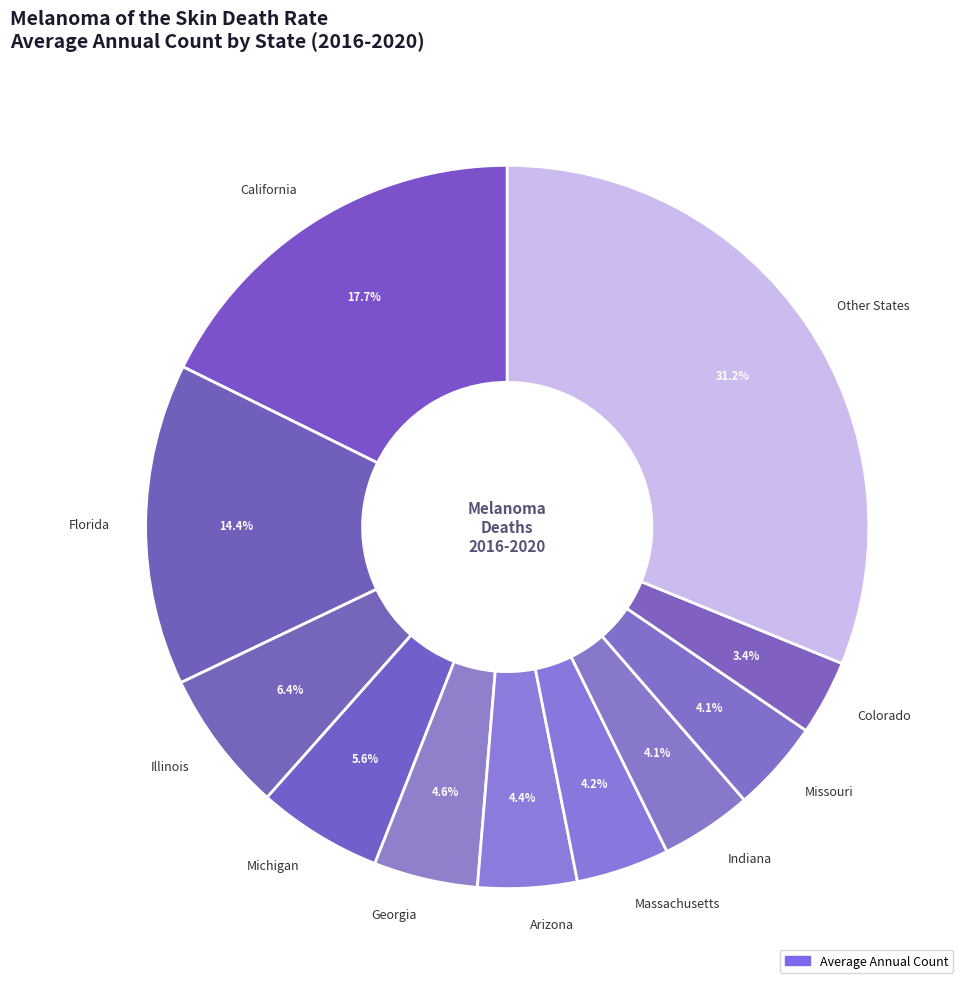

How many slices are in this pie chart?

11